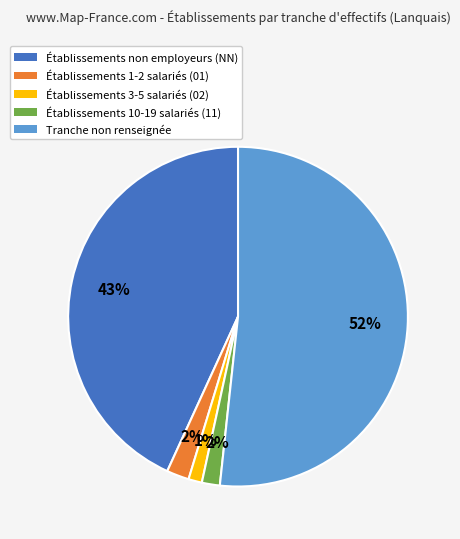

Do Établissements 1-2 salariés (01) and Tranche non renseignée together represent more than half of the pie?

Yes